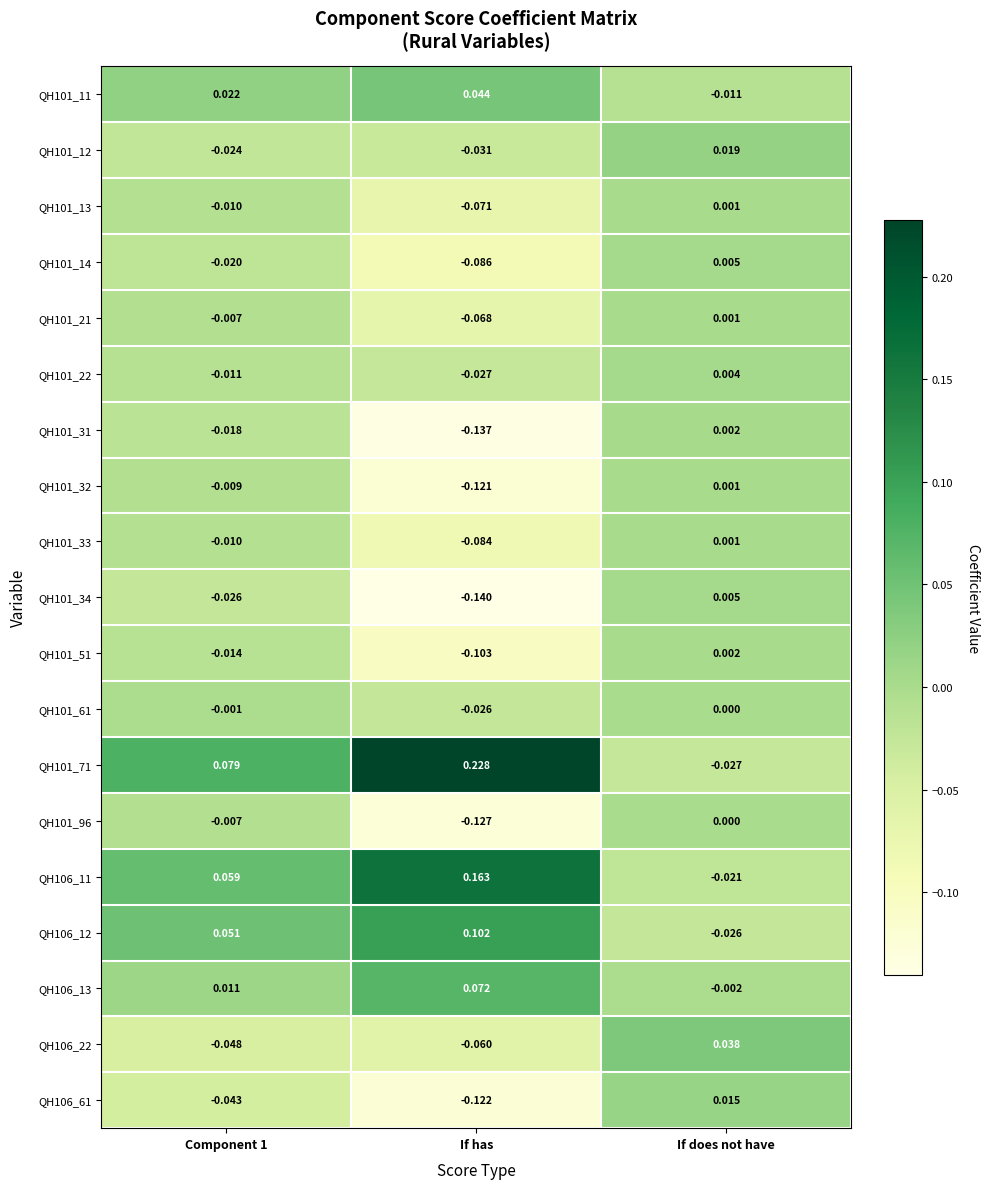

At which category does the chart reach its peak across all series?

If has